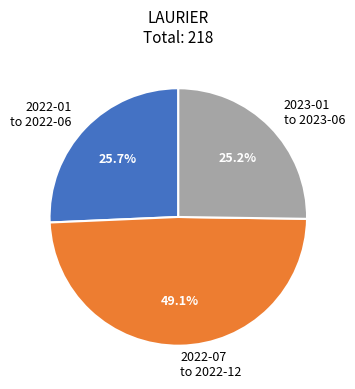

Approximately how many times larger is the value at 2022-01 to 2022-06 compared to 2023-01 to 2023-06?

1.0